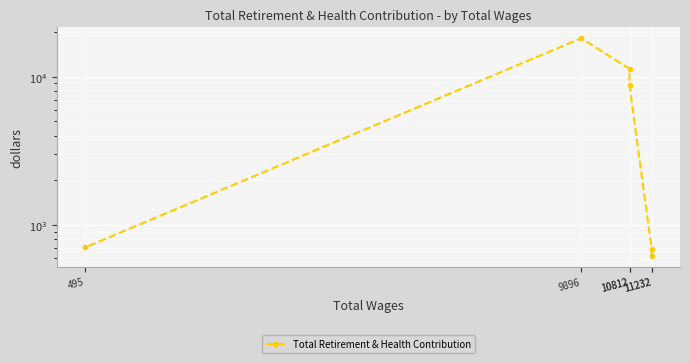

List the labels in order of value, smallest first.

11232, 11232, 495, 10812, 10812, 9896